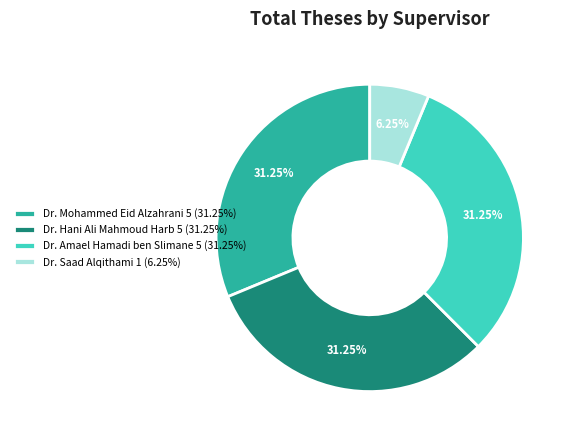

Do Dr. Mohammed Eid Alzahrani 5 (31.25%) and Dr. Hani Ali Mahmoud Harb 5 (31.25%) together represent more than half of the pie?

Yes